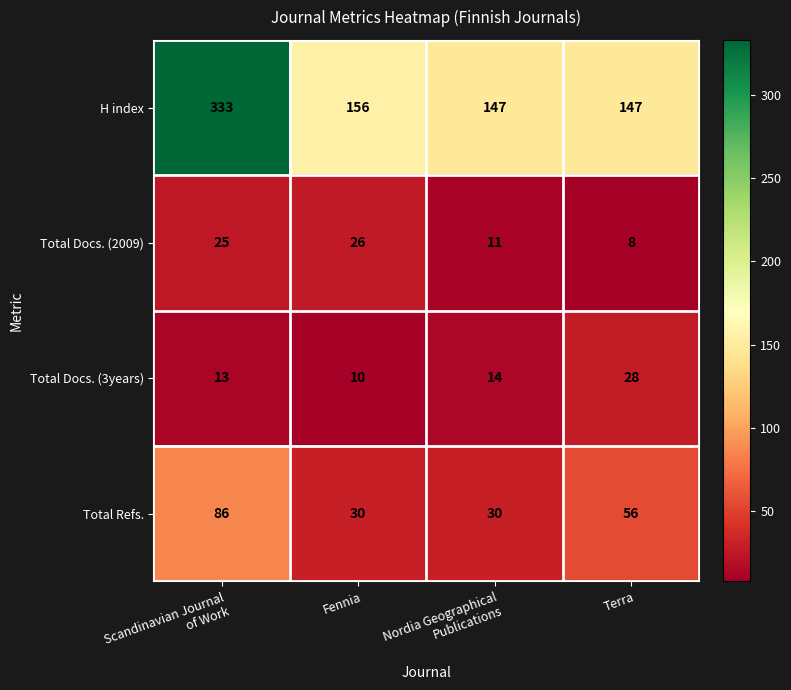

How many data points in H index are less than 156?

2